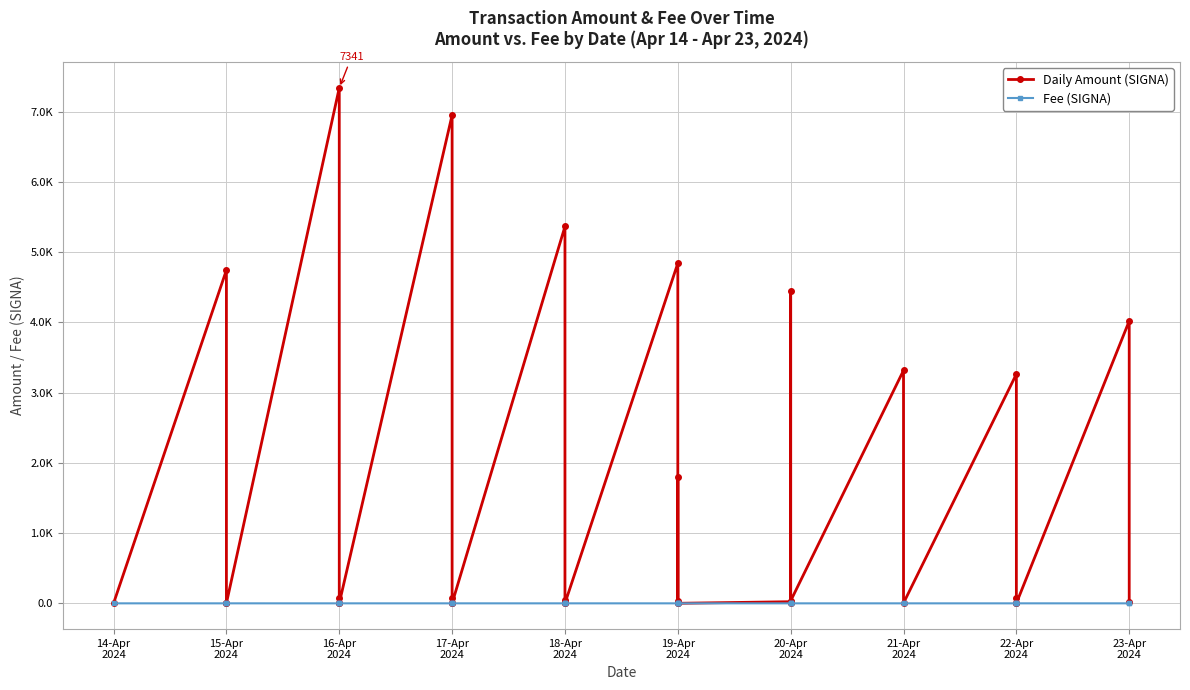

List the series in order of their overall mean, lowest first.

Fee (SIGNA), Daily Amount (SIGNA)